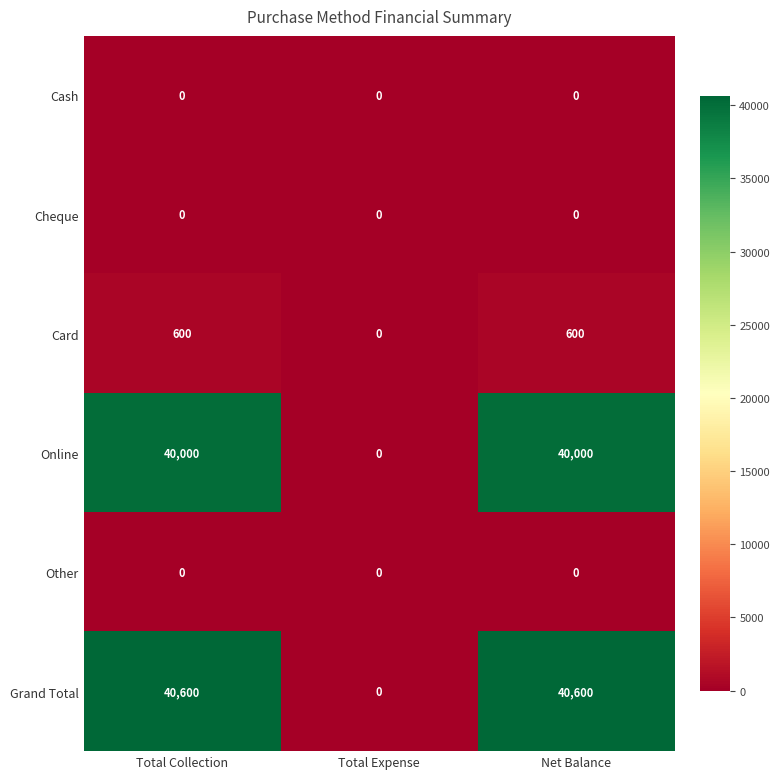

The Online series shows 12086 at Total Collection. True or false?

False